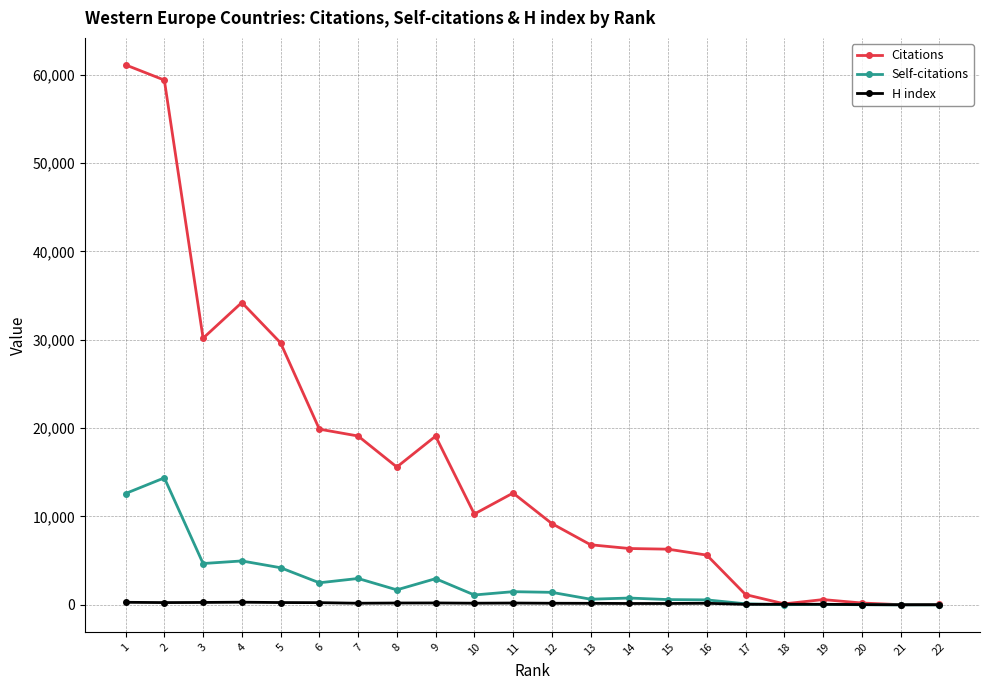

How many lines are shown in the chart?

3